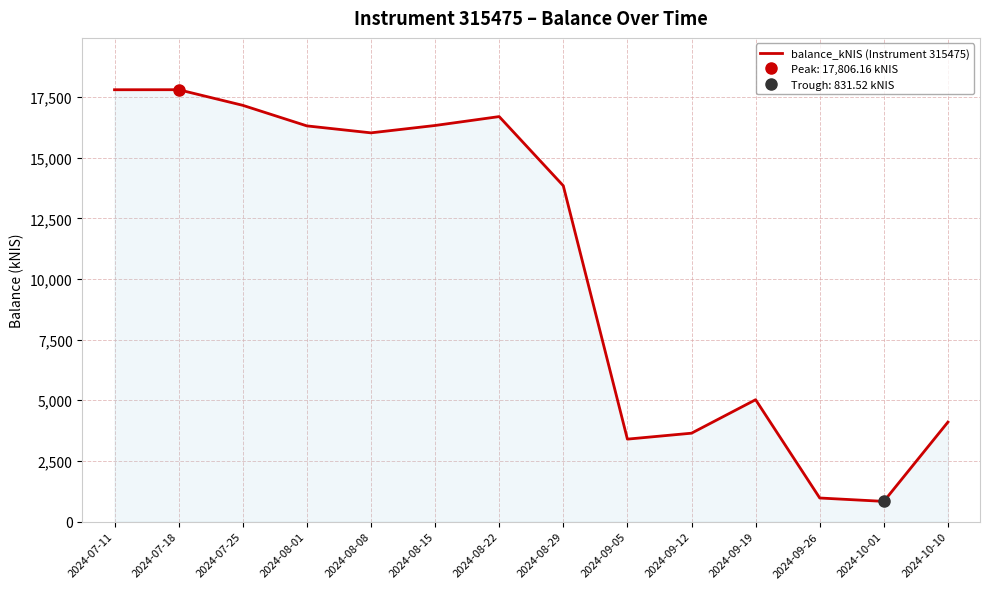

How many data points are less than 16027?

7